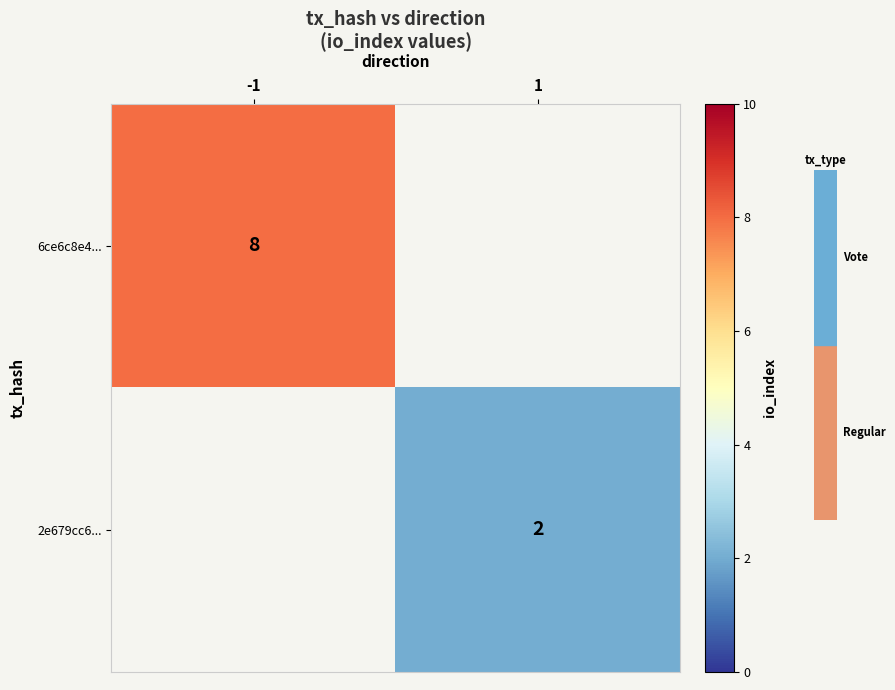

What is the smallest value displayed?

2.0